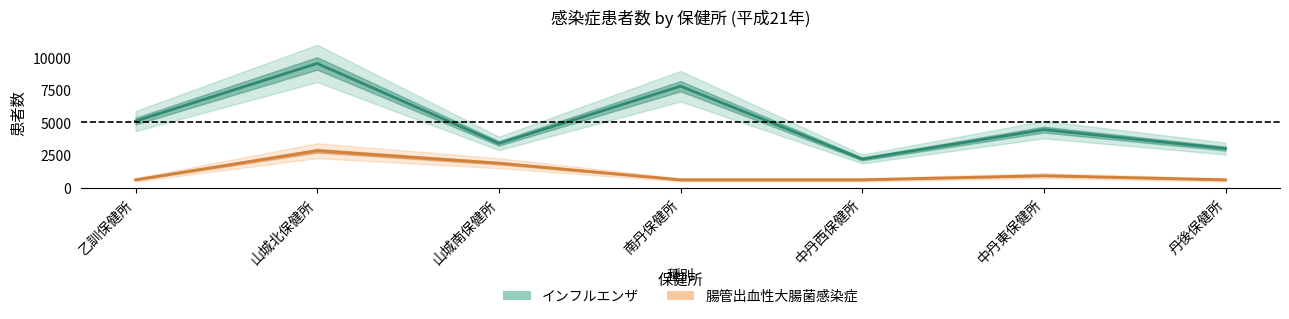

How many series are shown in this chart?

2